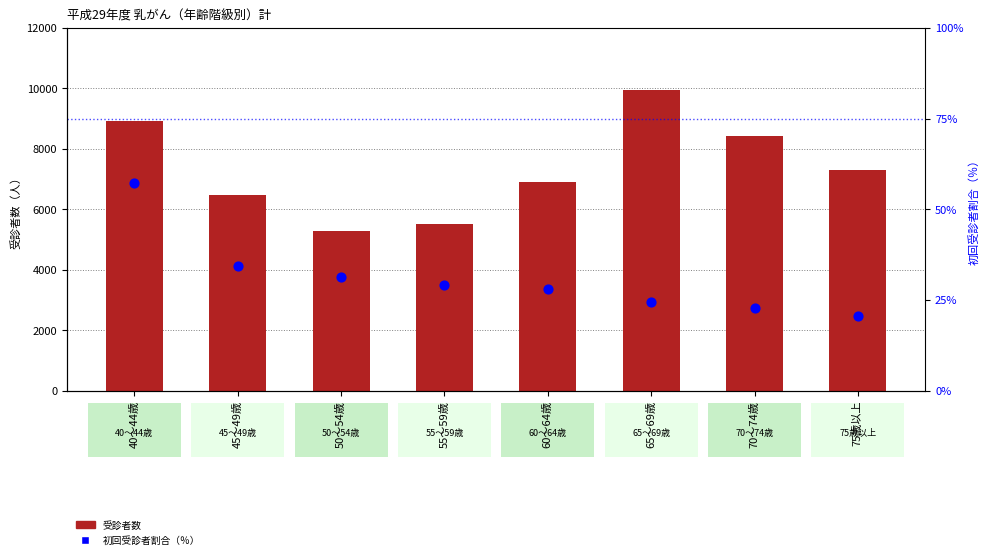

At which category is the sum across all series the highest?

65～69歳